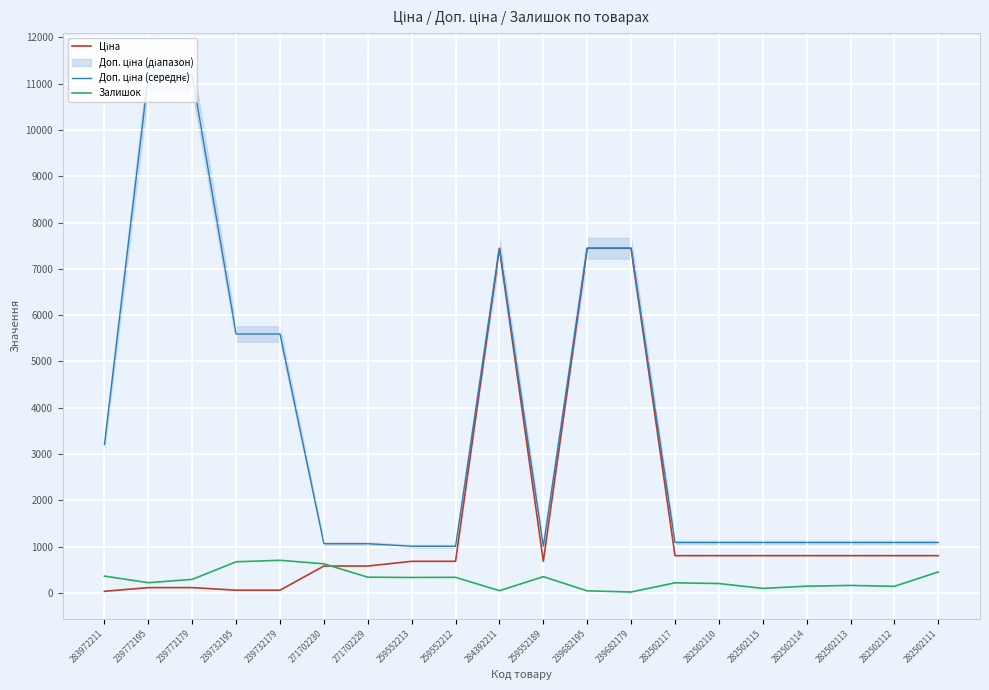

List the labels in order of Залишок value, largest first.

239732179, 239732195, 271702230, 282502111, 283972211, 259552189, 271702229, 259552212, 259552213, 239772179, 239772195, 282502117, 282502110, 282502113, 282502114, 282502112, 282502115, 284392211, 239682195, 239682179